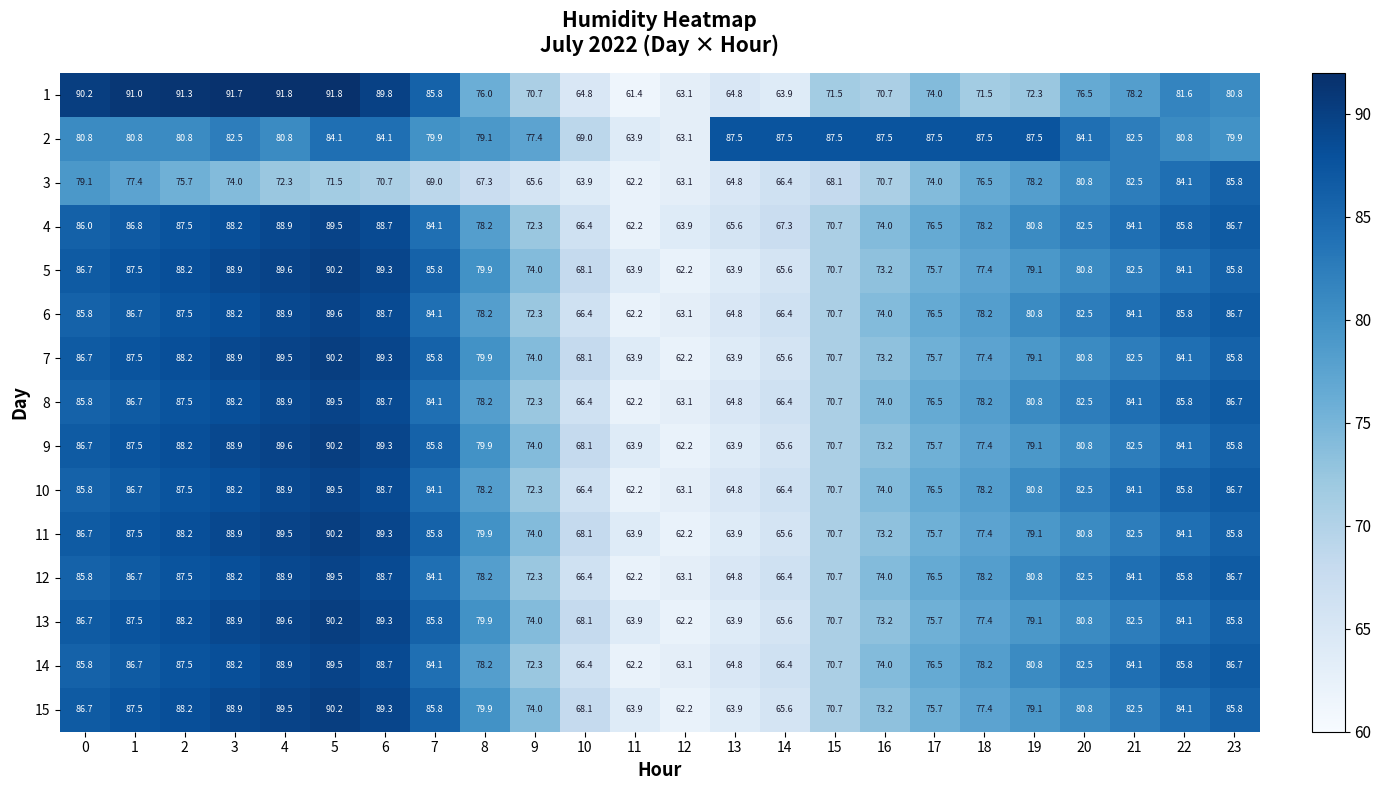

What is the spread (max minus min) of values at 7?

16.8